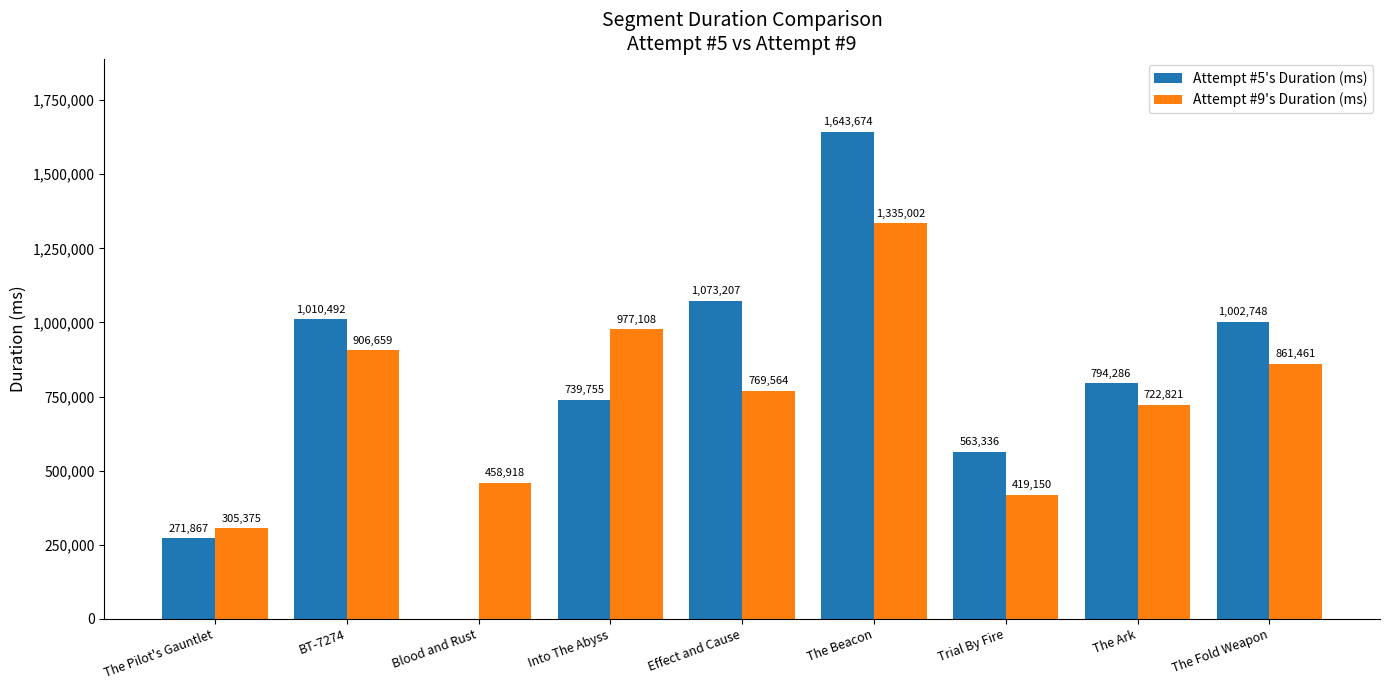

What is the sum of the Attempt #9's Duration (ms) values at Effect and Cause and The Pilot's Gauntlet?

1074939